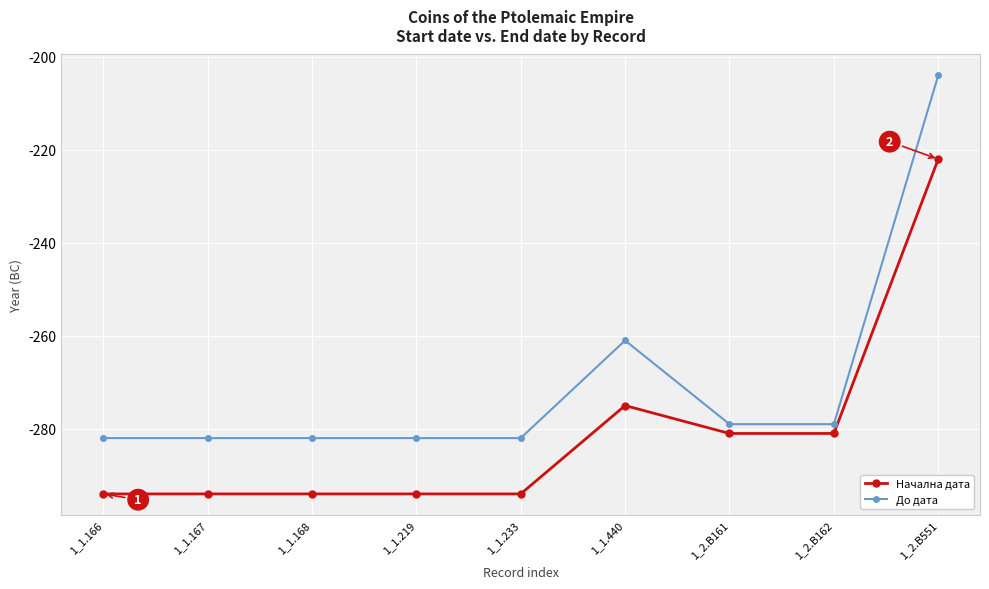

What is the label of the 7th point from the right?

1_1.168